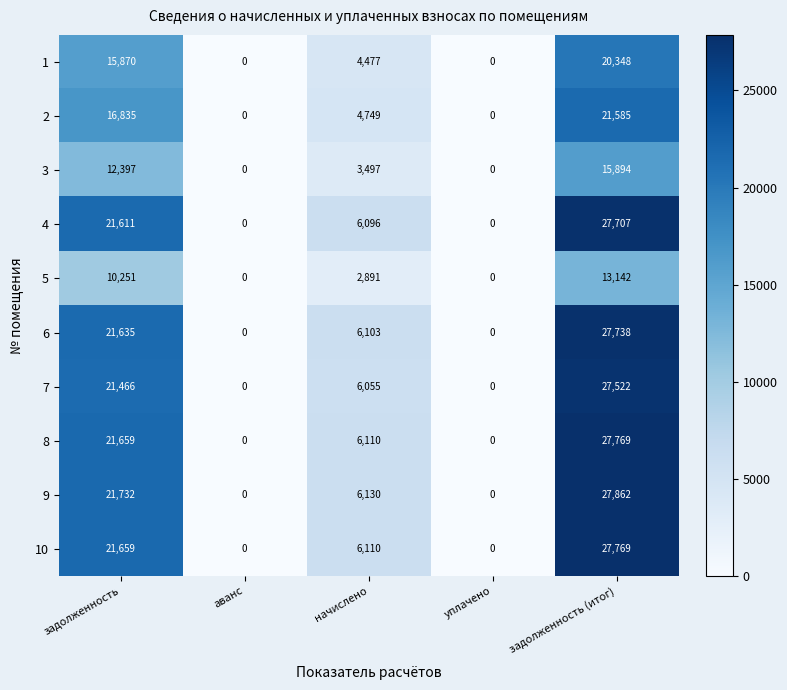

Is it true that 2 equals 27776 at задолженность?

False